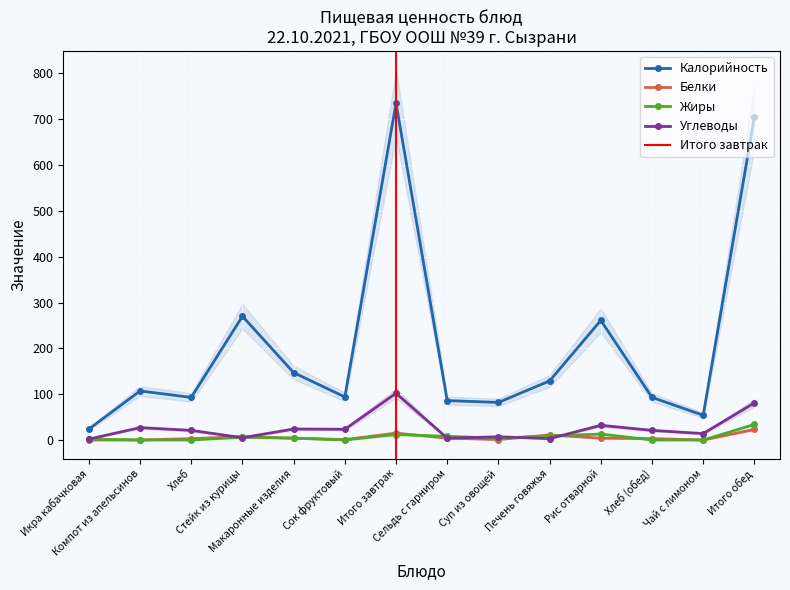

What is the value of the Жиры point at the 14th from the left?

34.0